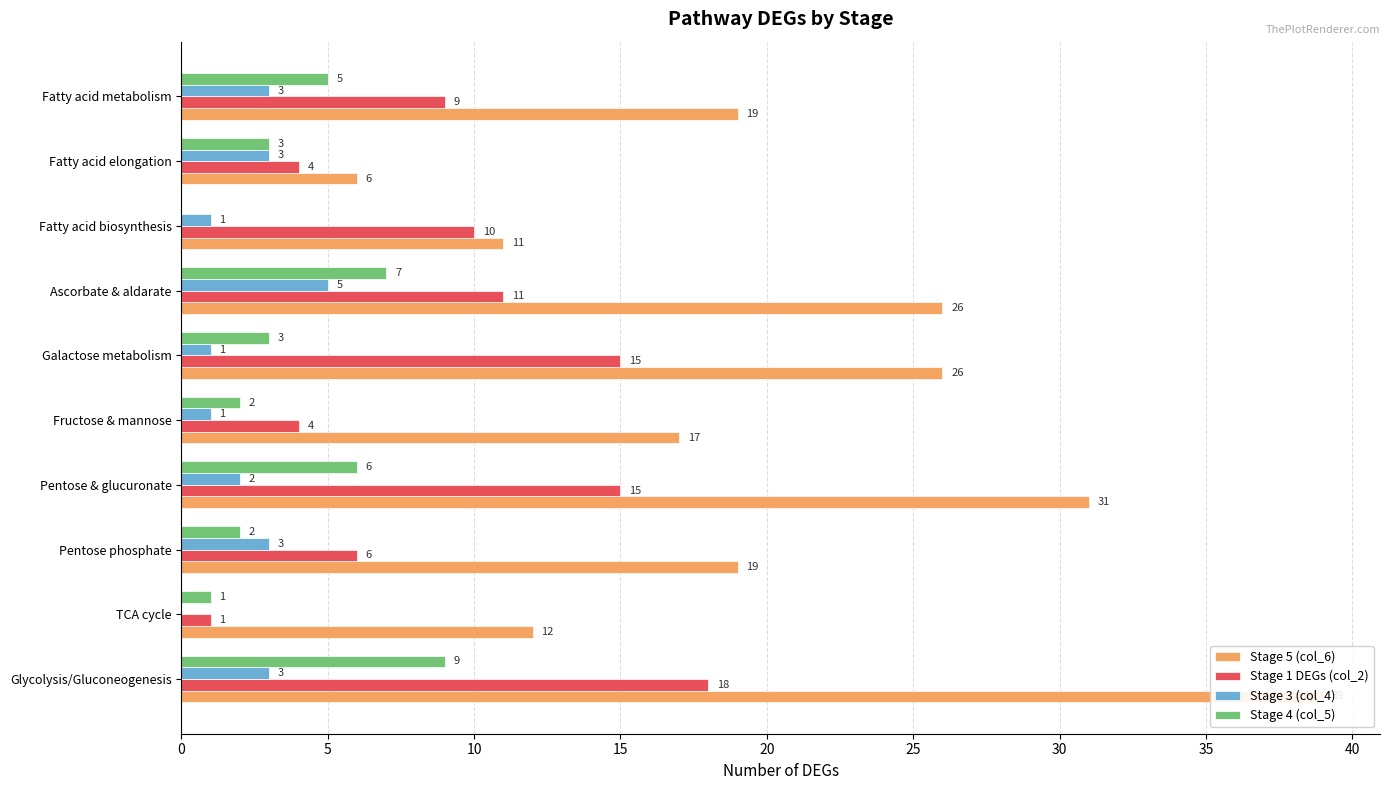

List the series in order of their peak value, highest first.

Stage 5 (col_6), Stage 1 DEGs (col_2), Stage 4 (col_5), Stage 3 (col_4)